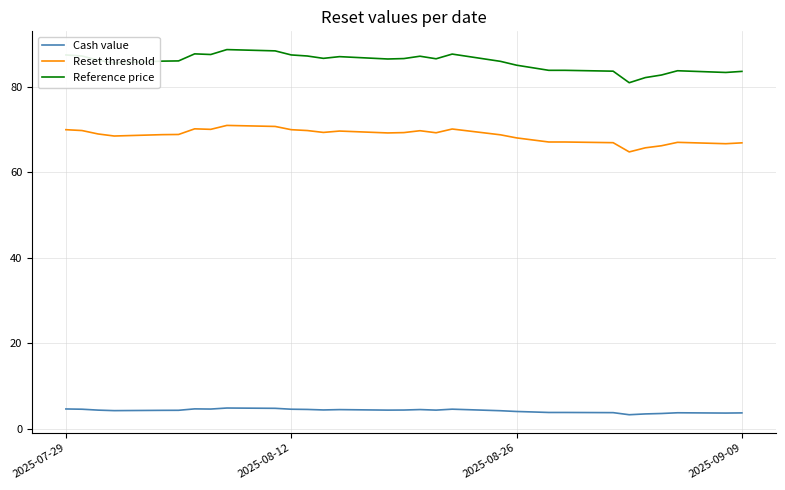

What is the difference between the second highest and minimum values in the Reset threshold series?

6.0